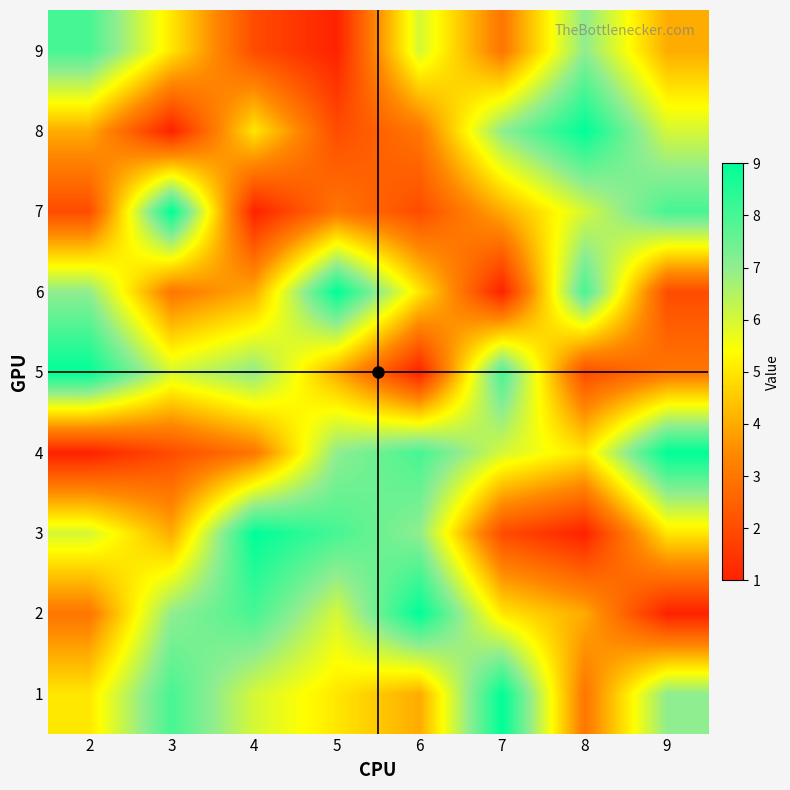

Reading right to left, transcribe all the data shown in this chart.

1: 9=7	8=3	7=9	6=4	5=5	4=6	3=8	2=5
2: 9=1	8=4	7=5	6=9	5=6	4=8	3=7	2=3
3: 9=5	8=1	7=2	6=7	5=8	4=9	3=4	2=6
4: 9=9	8=5	7=6	6=8	5=7	4=3	3=2	2=1
5: 9=3	8=2	7=8	6=1	5=4	4=7	3=6	2=9
6: 9=2	8=8	7=1	6=5	5=9	4=4	3=3	2=7
7: 9=8	8=6	7=4	6=2	5=3	4=1	3=9	2=2
8: 9=6	8=9	7=7	6=3	5=2	4=5	3=1	2=4
9: 9=4	8=7	7=3	6=6	5=1	4=2	3=5	2=8